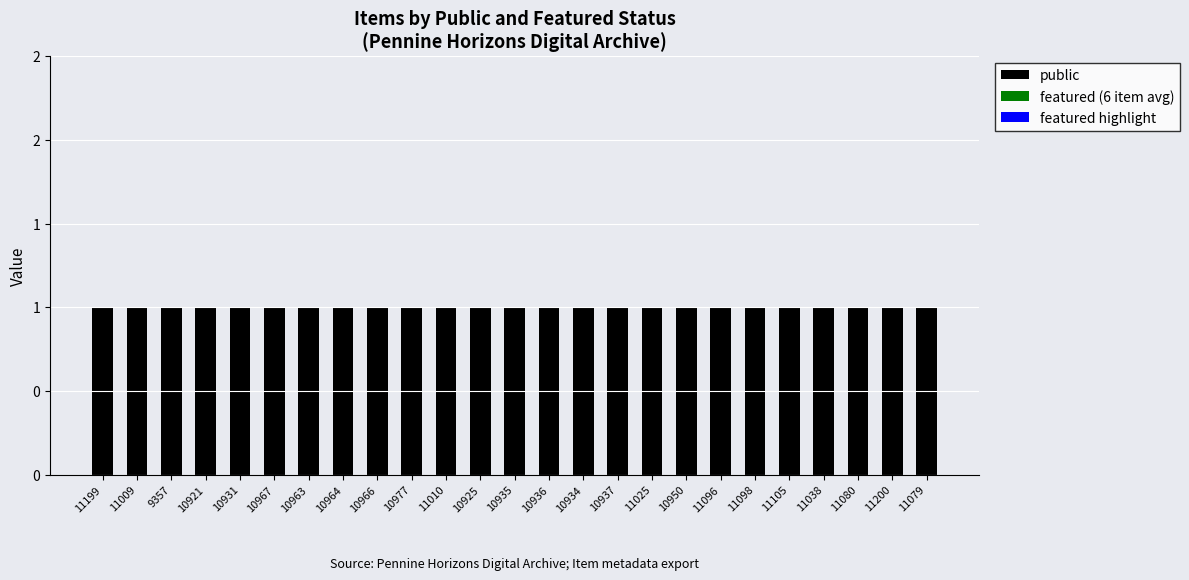

Which series has the largest range (max minus min)?

public